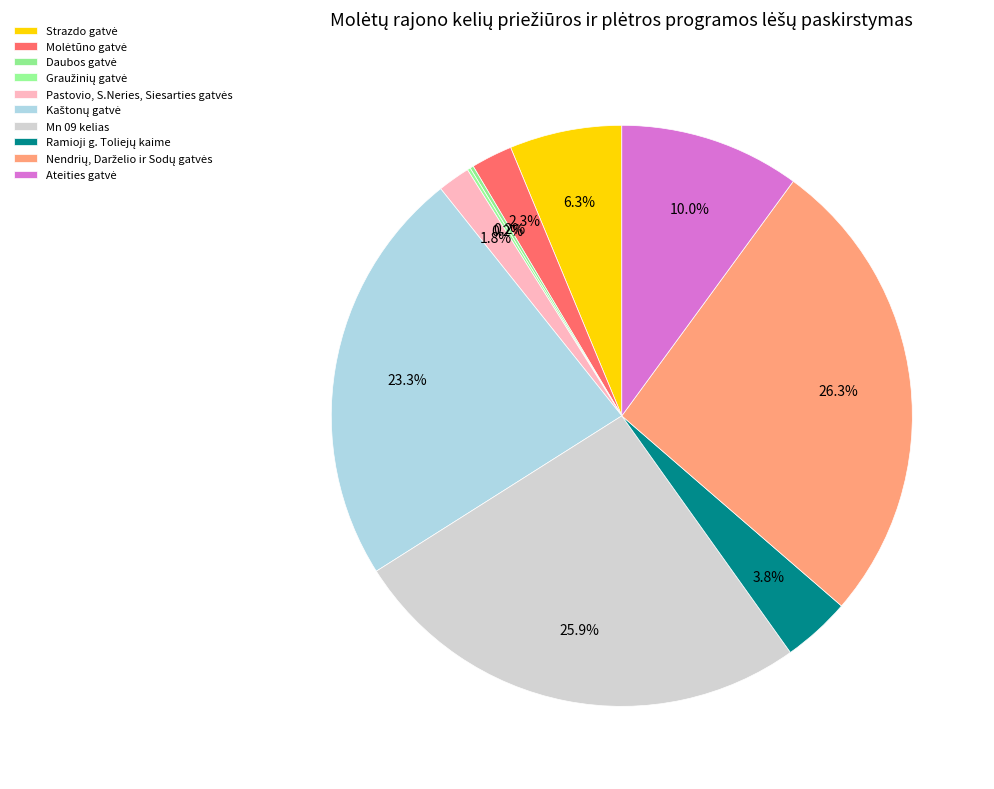

Does Strazdo gatvė represent more than half of the total?

No